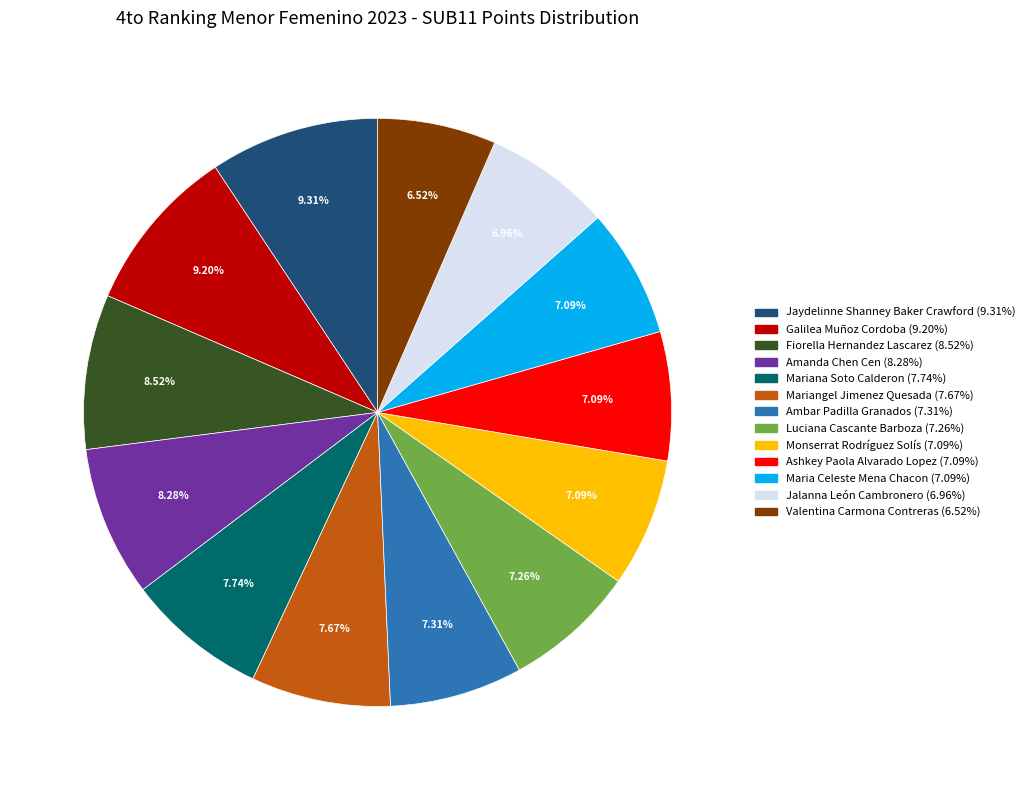

To the nearest percent, what portion does Luciana Cascante Barboza represent?

7%